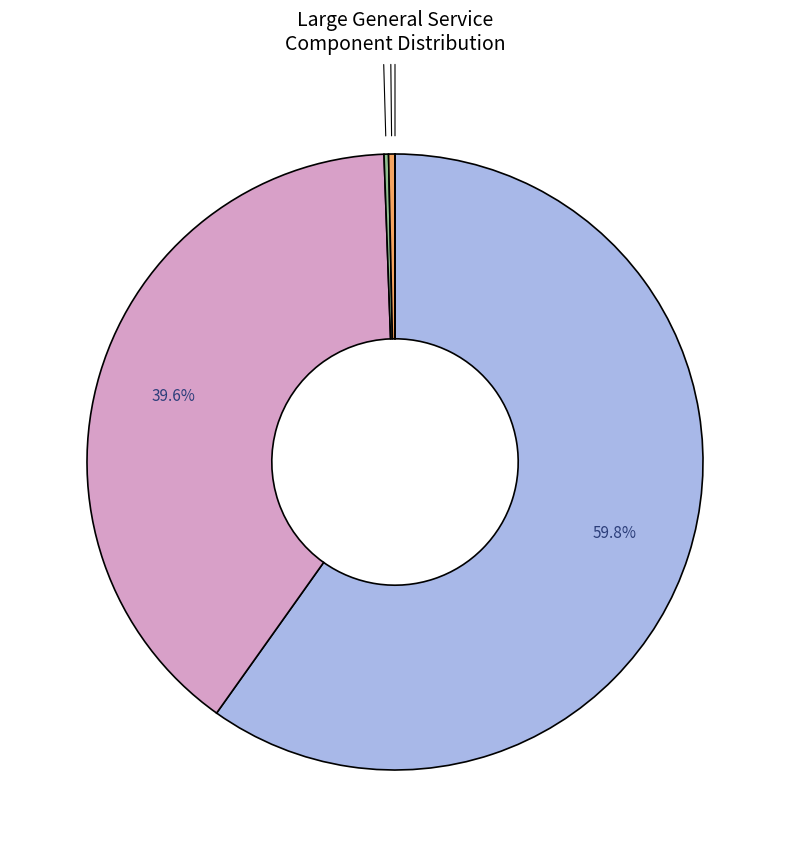

Is there a majority slice in this chart?

Yes